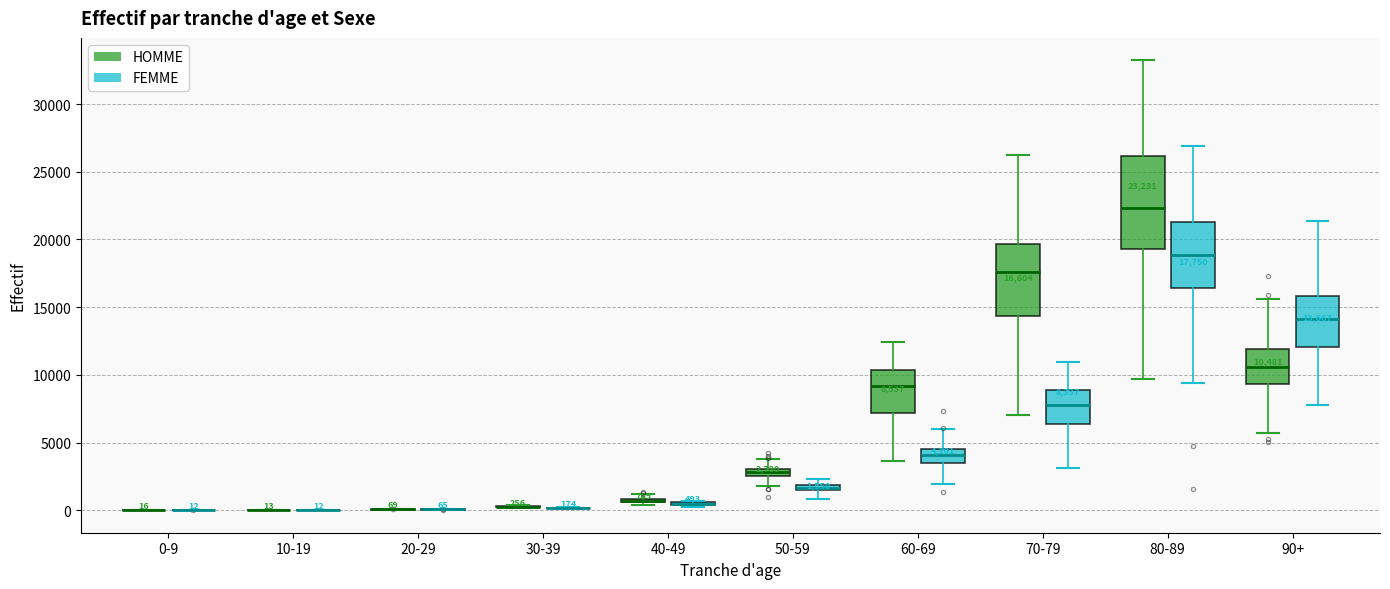

Which box is the tallest, from its lower edge to its upper edge?

80-89 (HOMME)